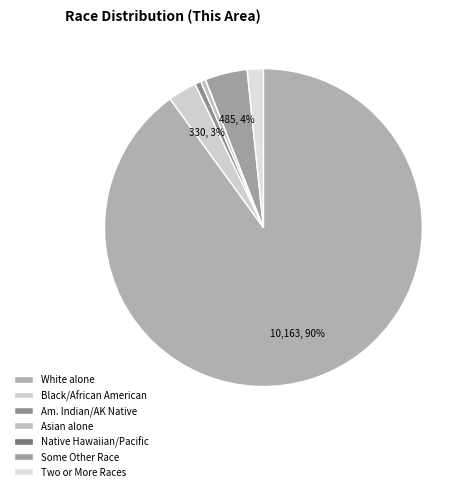

Does any single category account for the majority?

Yes